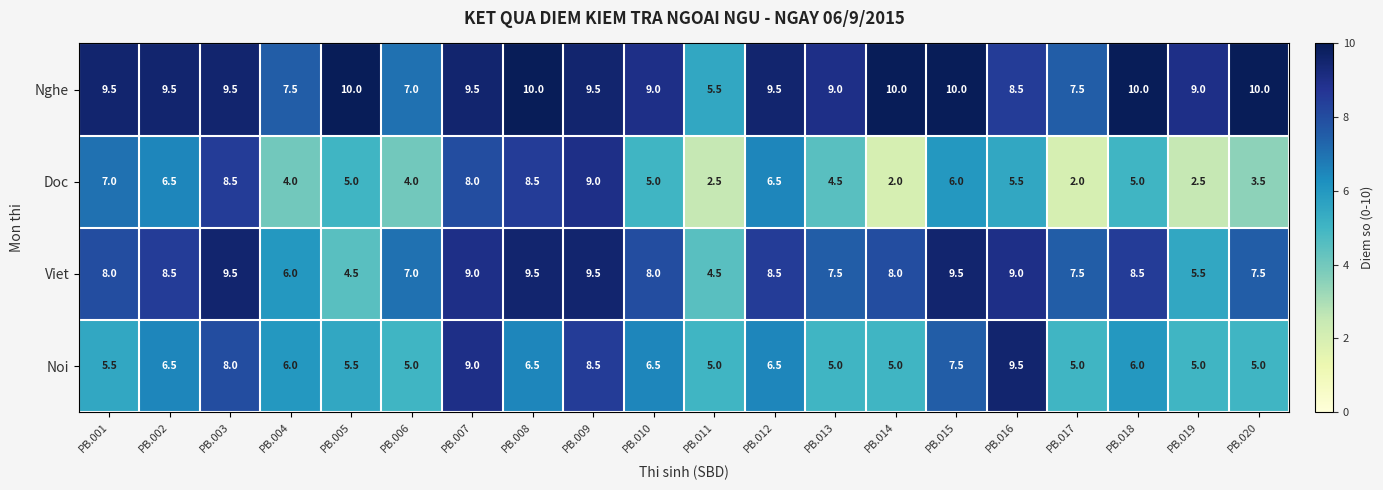

At which label does Noi reach its peak?

PB.016